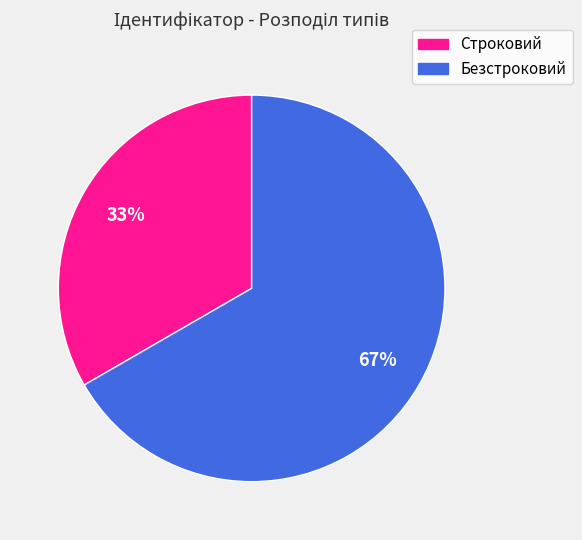

Count the number of slices in the pie.

2